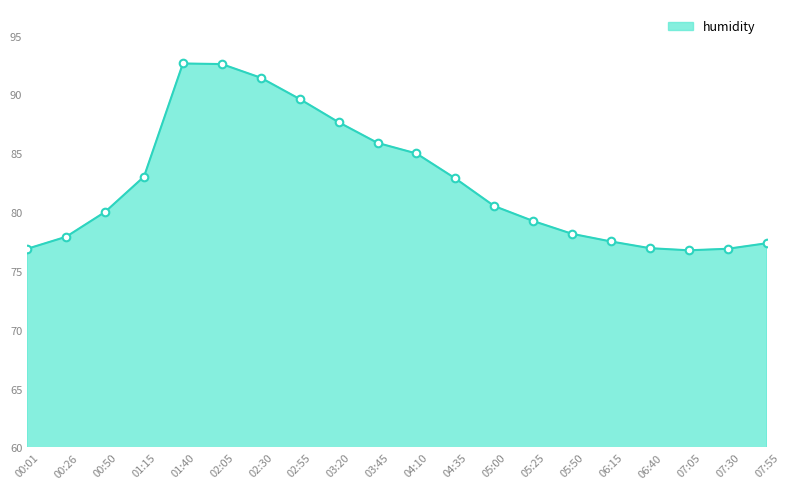

What is the change in value from 00:01 to 02:05?

+15.7